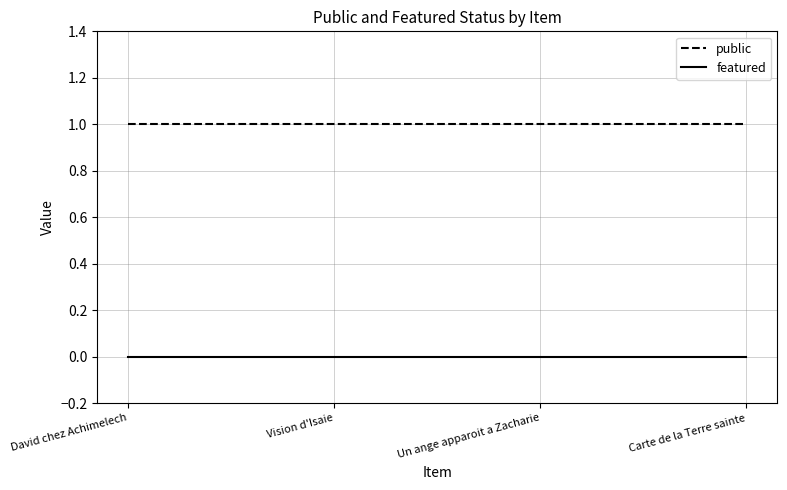

What is the maximum value shown in the chart?

1